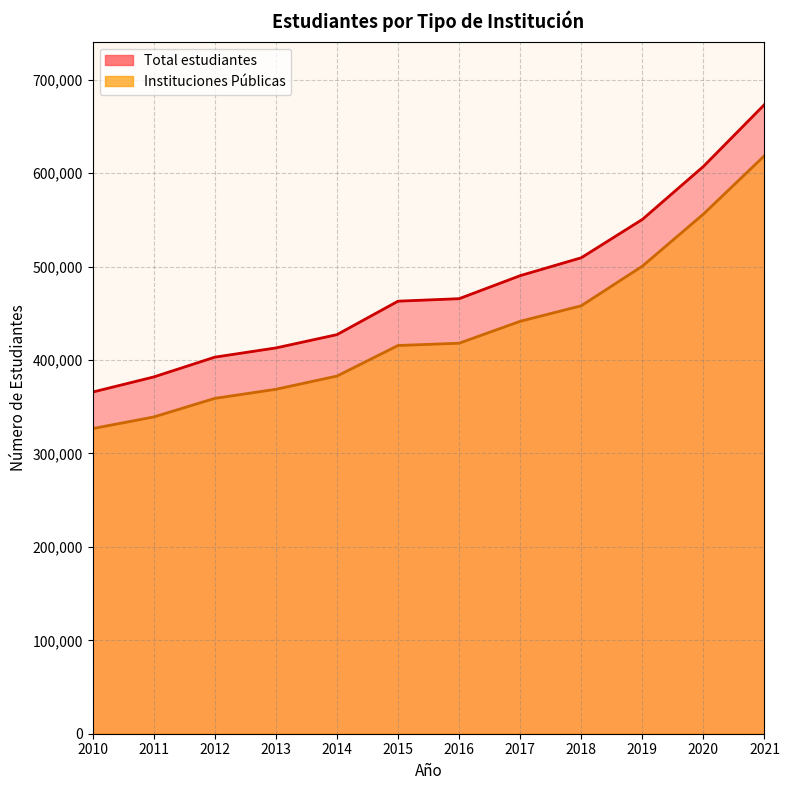

Which series has the largest total across all categories?

Total estudiantes